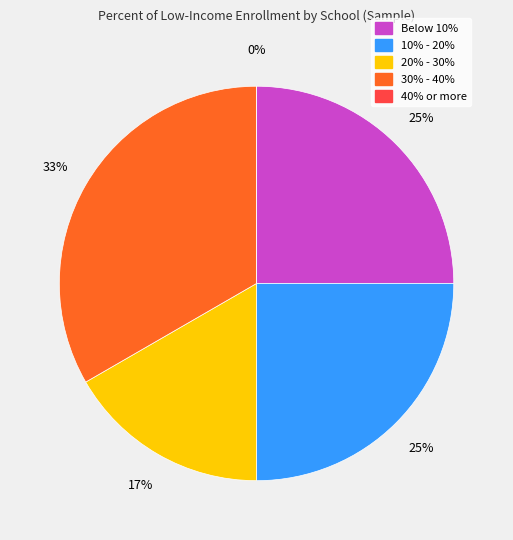

Is there any slice that represents more than half of the pie?

No